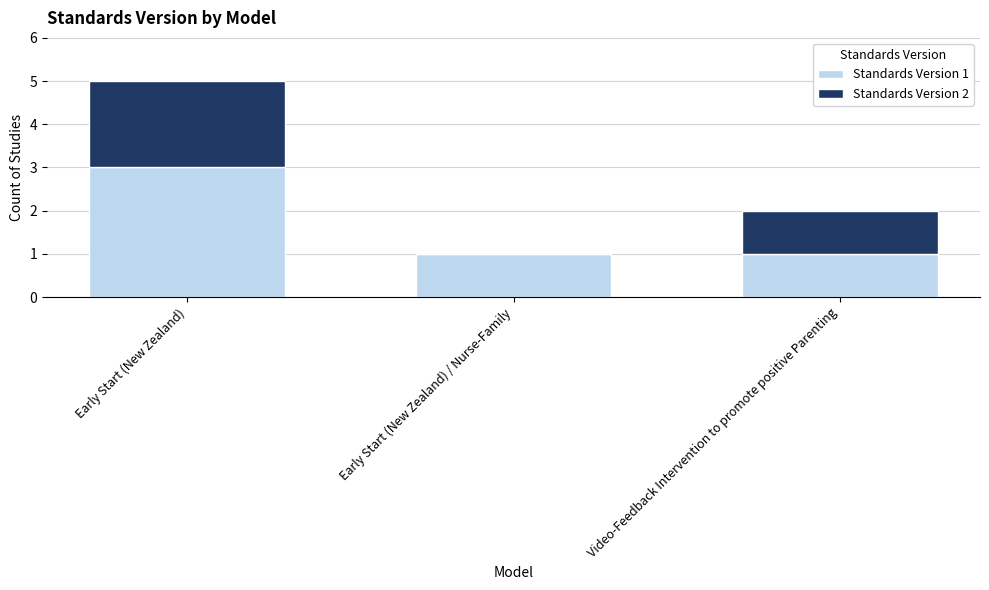

Reading right to left, what are the values for Standards Version 1?

Video-Feedback Intervention to promote positive Parenting=1	Early Start (New Zealand) / Nurse-Family=1	Early Start (New Zealand)=3